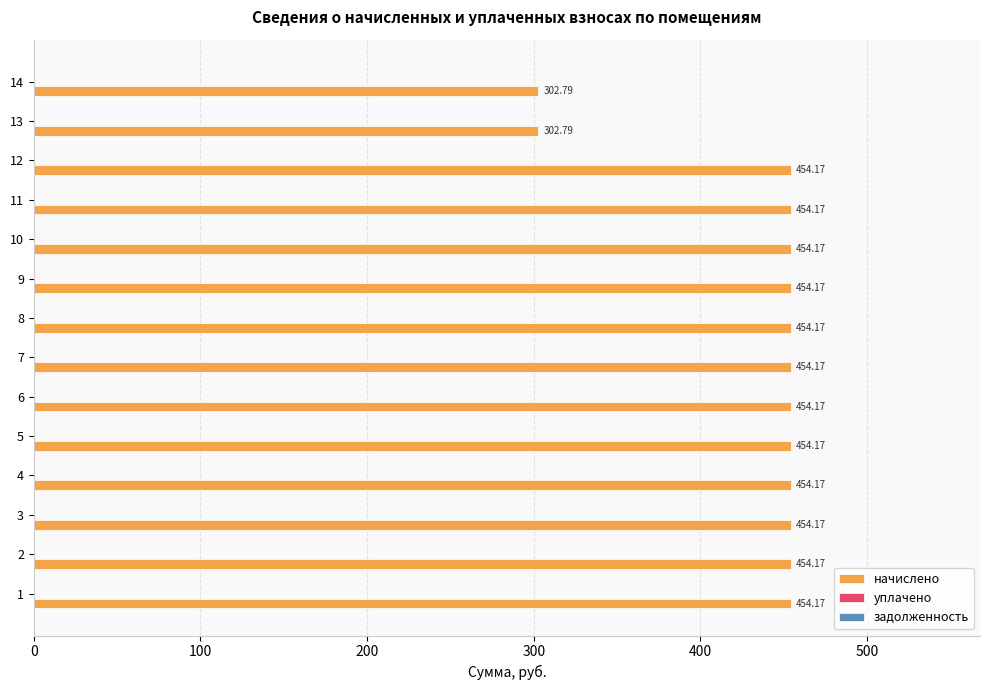

What is the change in value from 3 to 13?

-151.4